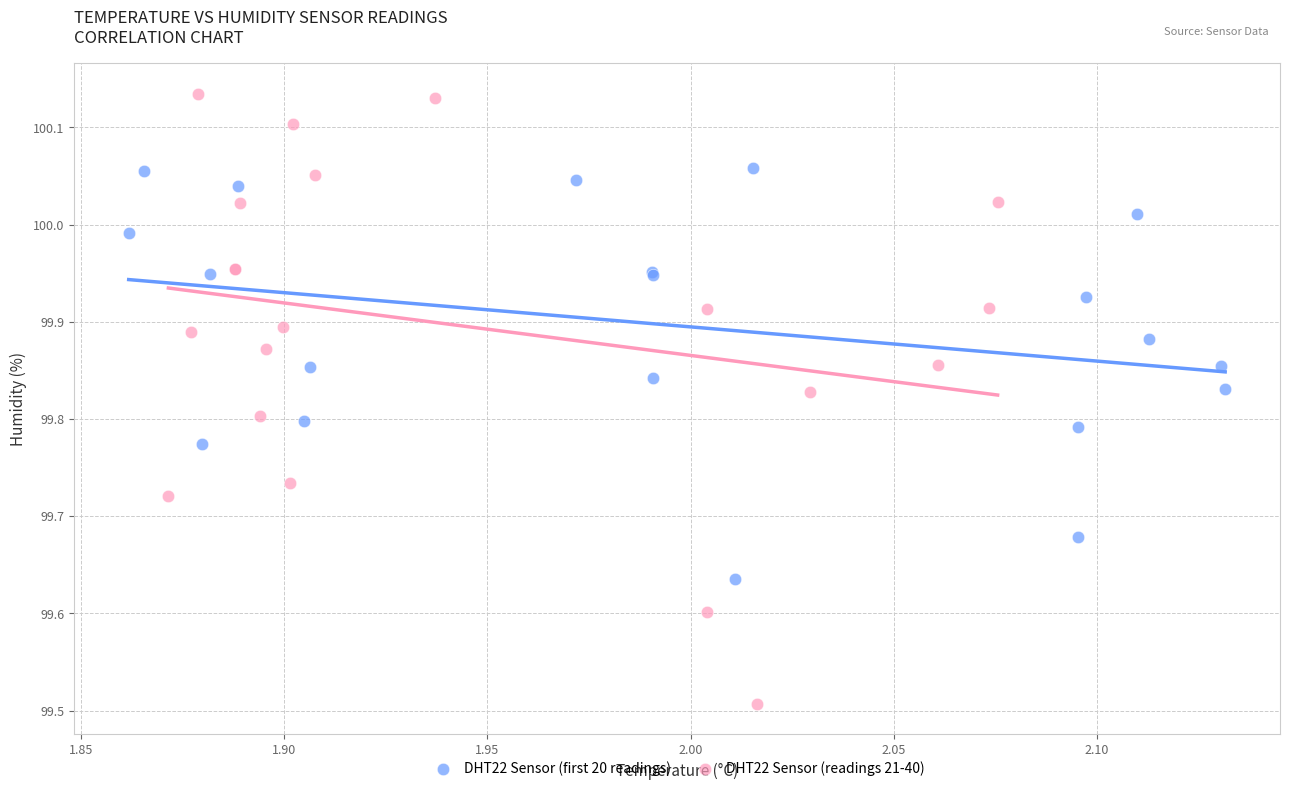

Which series has the widest spread of Y values?

DHT22 Sensor (readings 21-40)